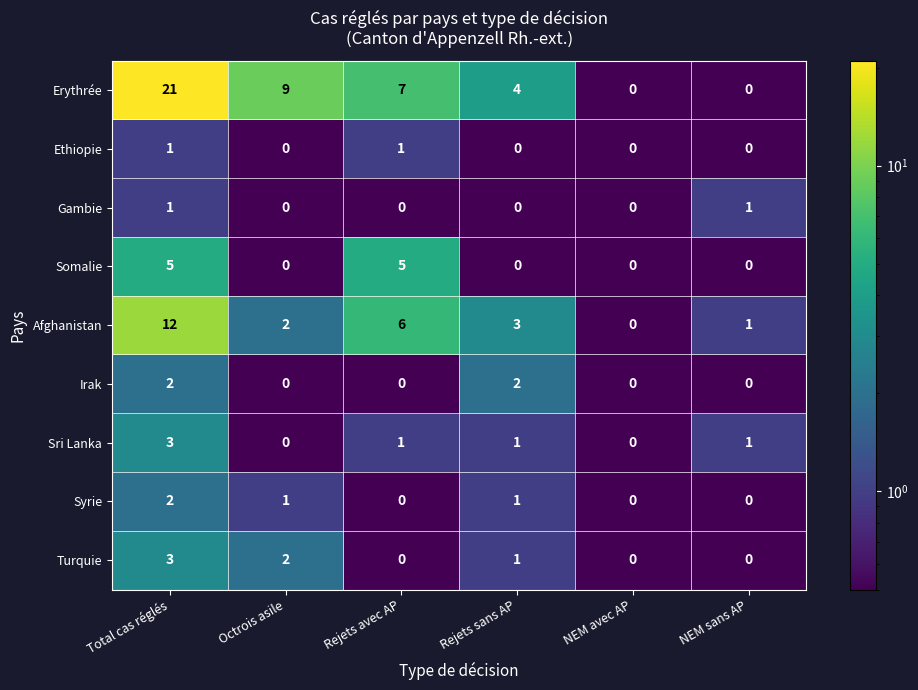

How many distinct data groups are displayed?

9